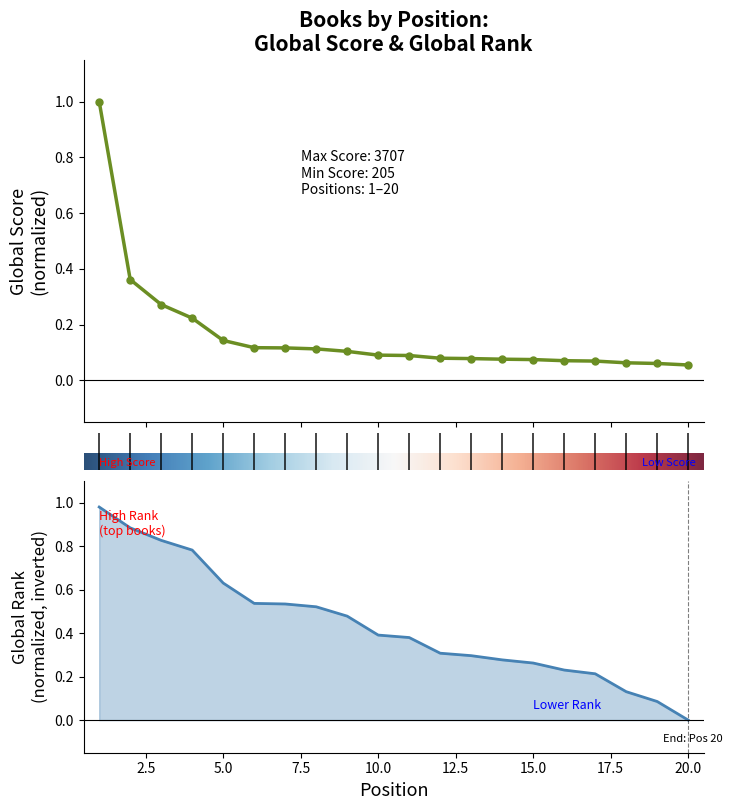

What is the difference between the second highest and minimum values in the Global Score series?

0.3